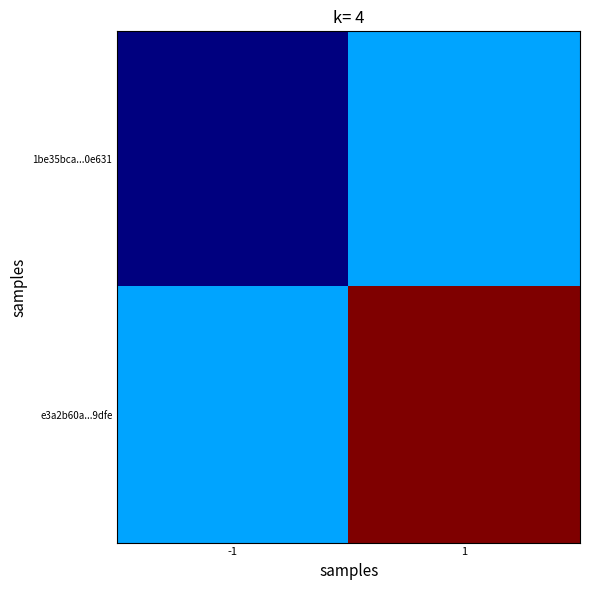

Rank the series by their average value, from lowest to highest.

1be35bca...0e631, e3a2b60a...9dfe